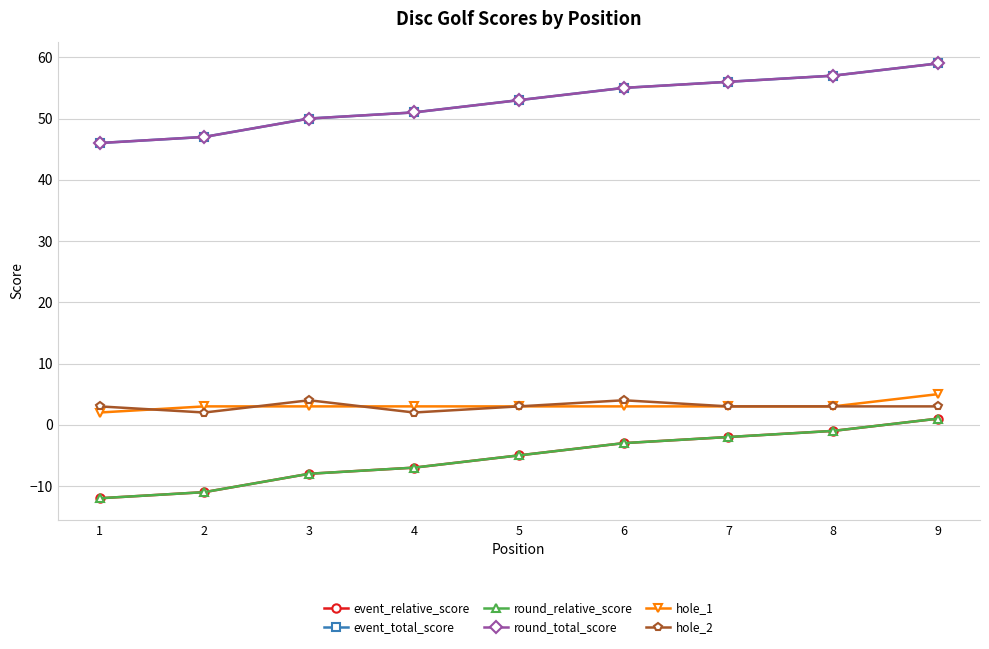

Is this an area chart (filled region under the line)?

No